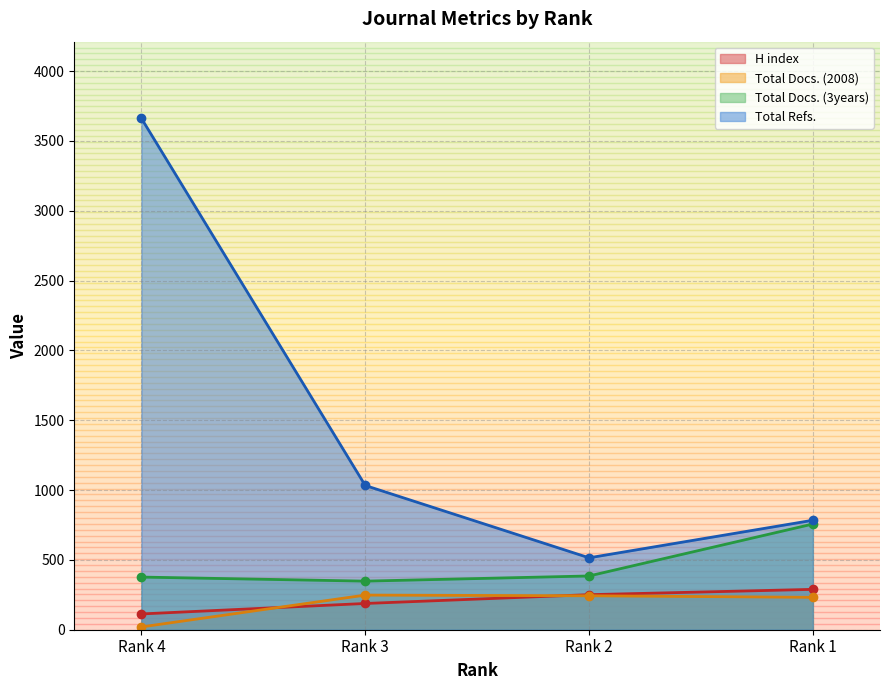

Is the value of Total Docs. (2008) at Rank 4 greater than the value of Total Docs. (3years) at Rank 2?

No